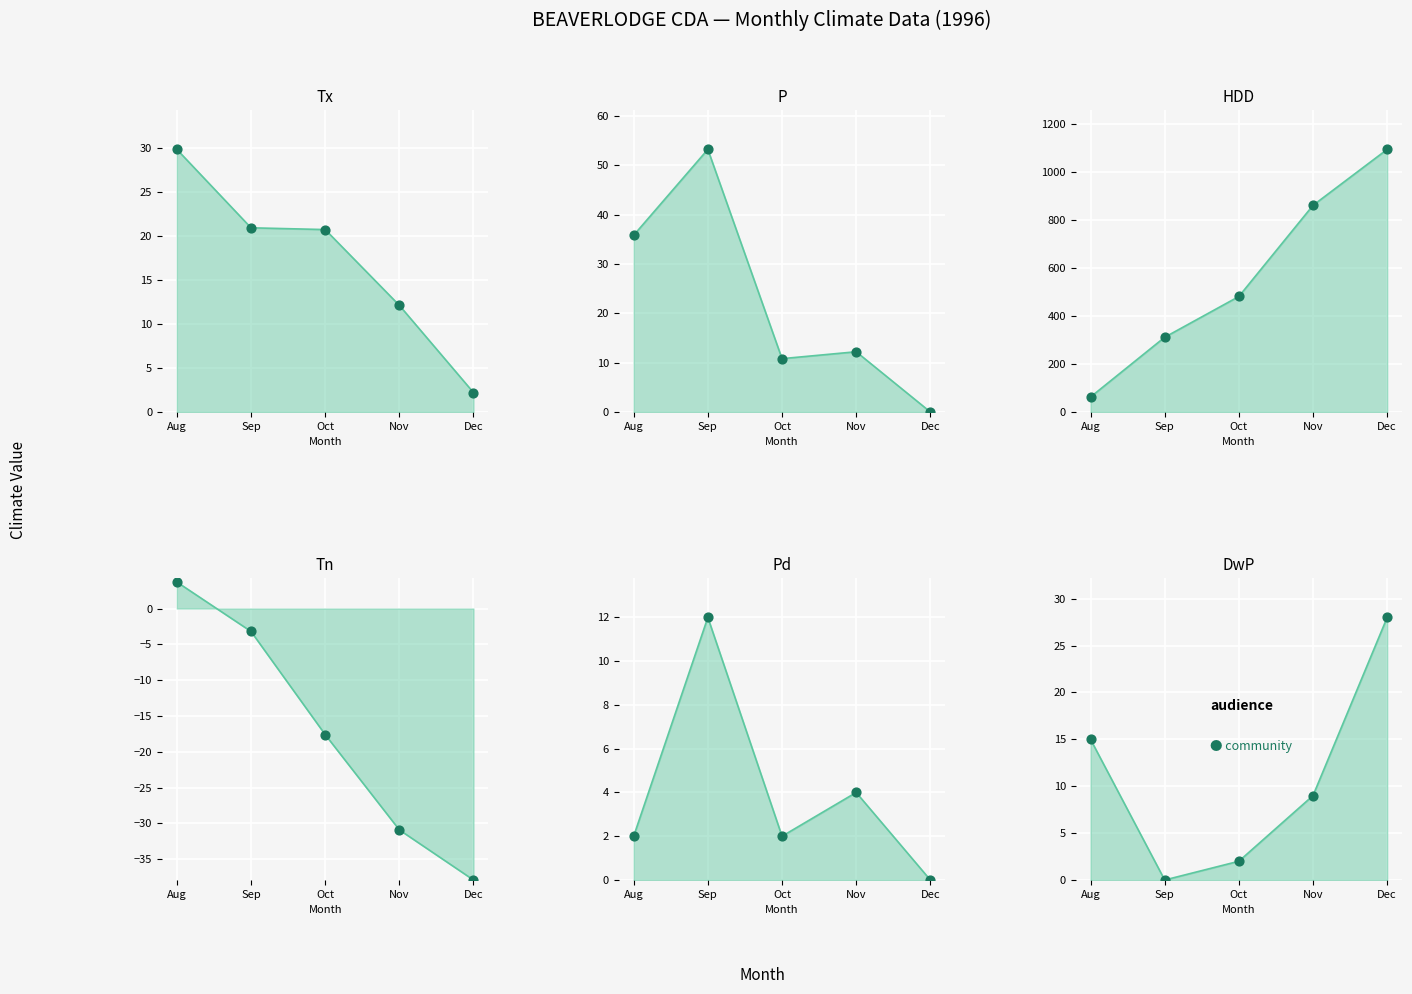

What is the total value across all series at Nov?

866.4